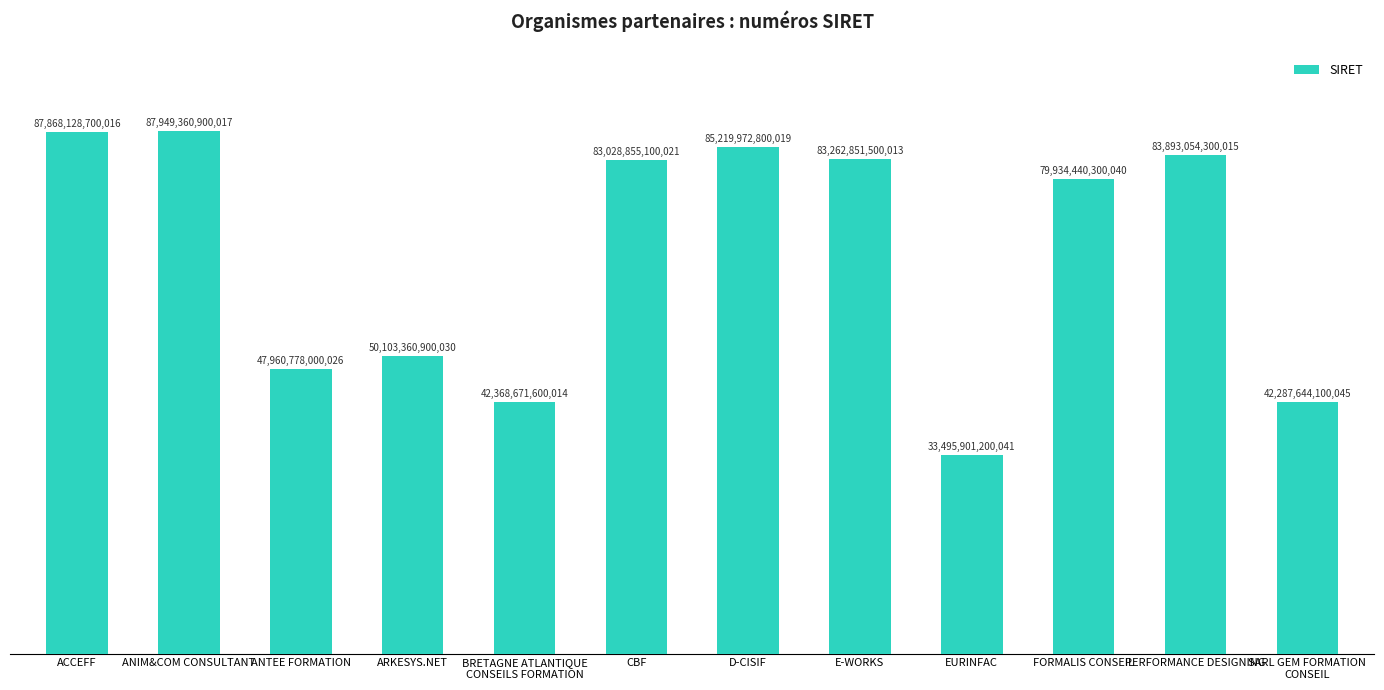

List the labels in order of value, largest first.

ANIM&COM CONSULTANT, ACCEFF, D-CISIF, PERFORMANCE DESIGNING, E-WORKS, CBF, FORMALIS CONSEIL, ARKESYS.NET, ANTEE FORMATION, BRETAGNE ATLANTIQUE
CONSEILS FORMATION, SARL GEM FORMATION
CONSEIL, EURINFAC